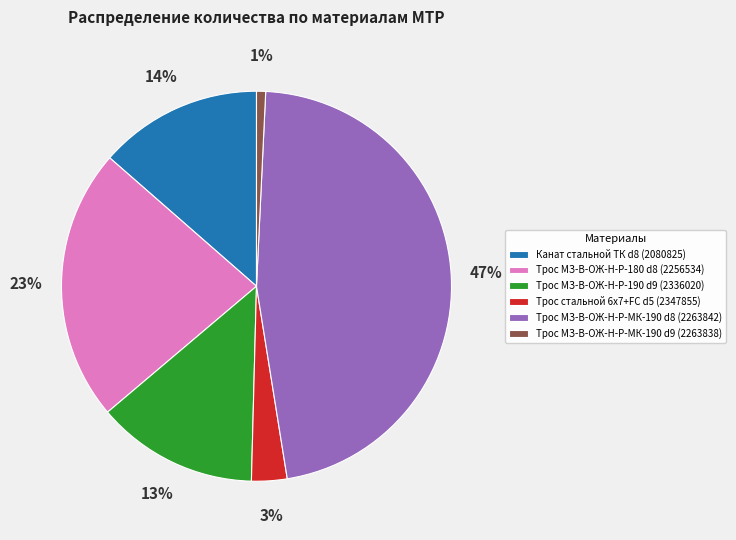

To the nearest percent, what is the average slice percentage?

17%